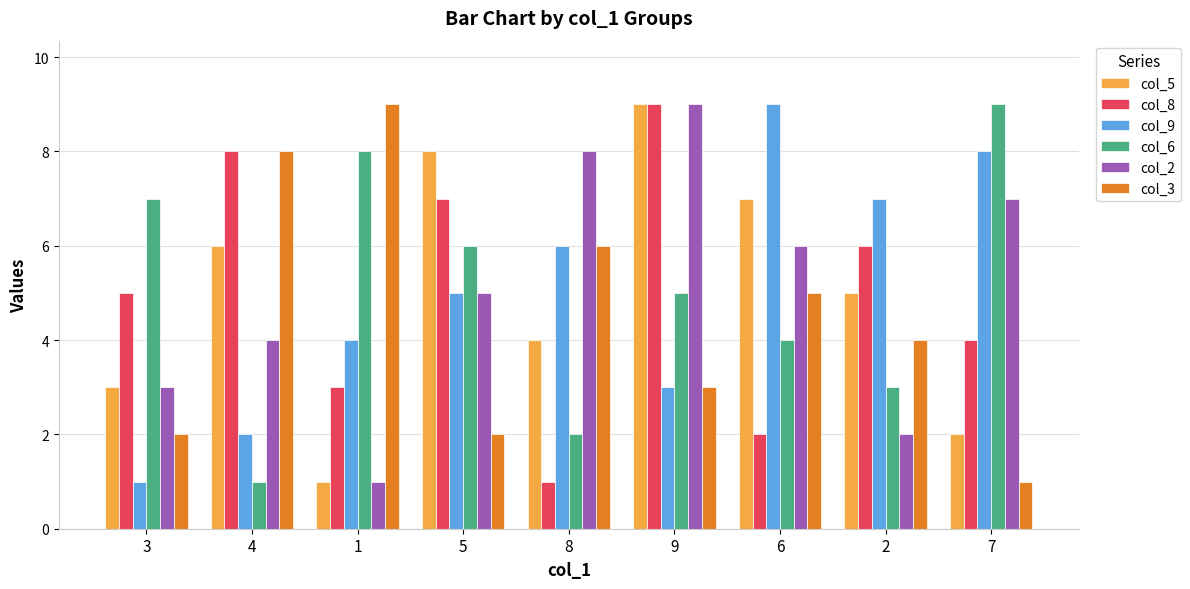

What is the label of the 5th bar from the right?

8